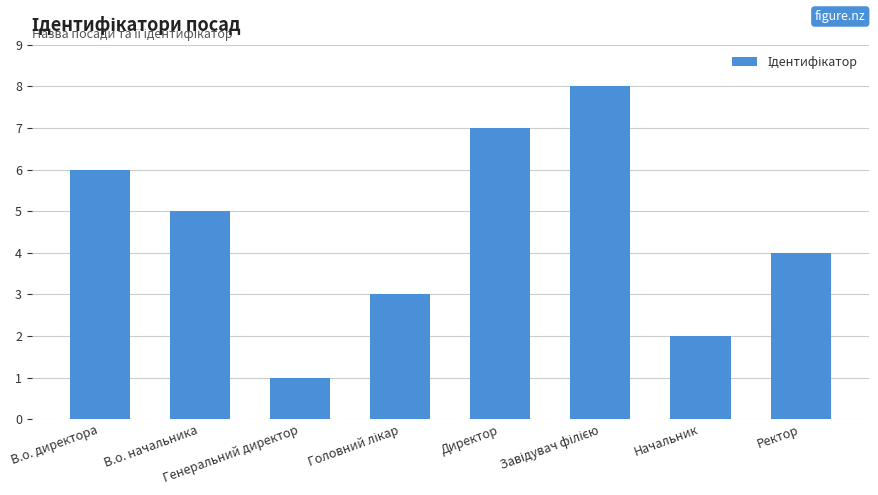

What is the greatest value displayed?

8